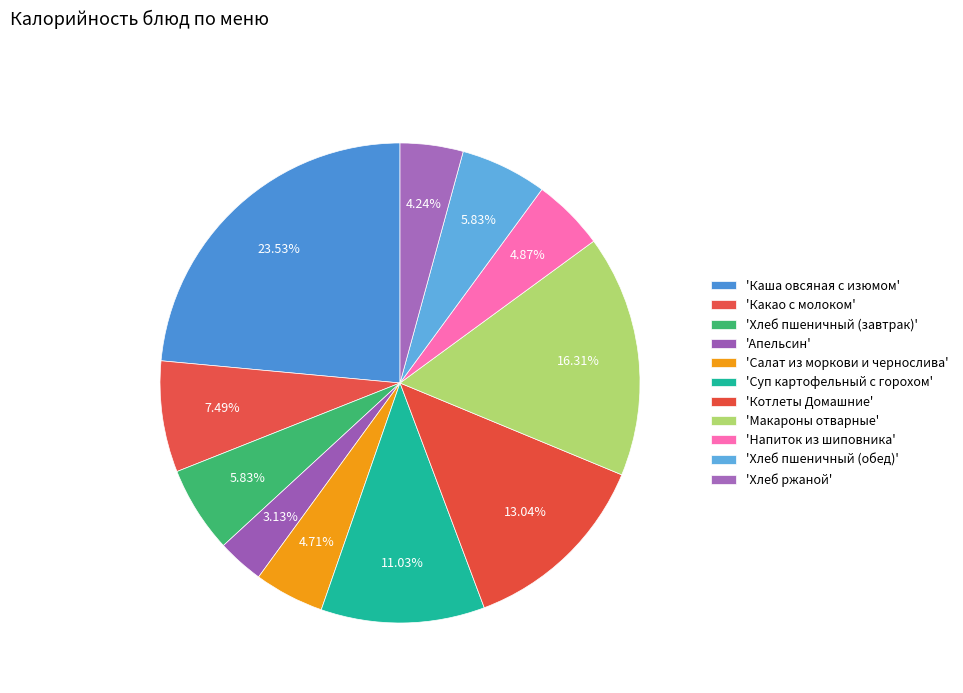

Count the number of slices in the pie.

11